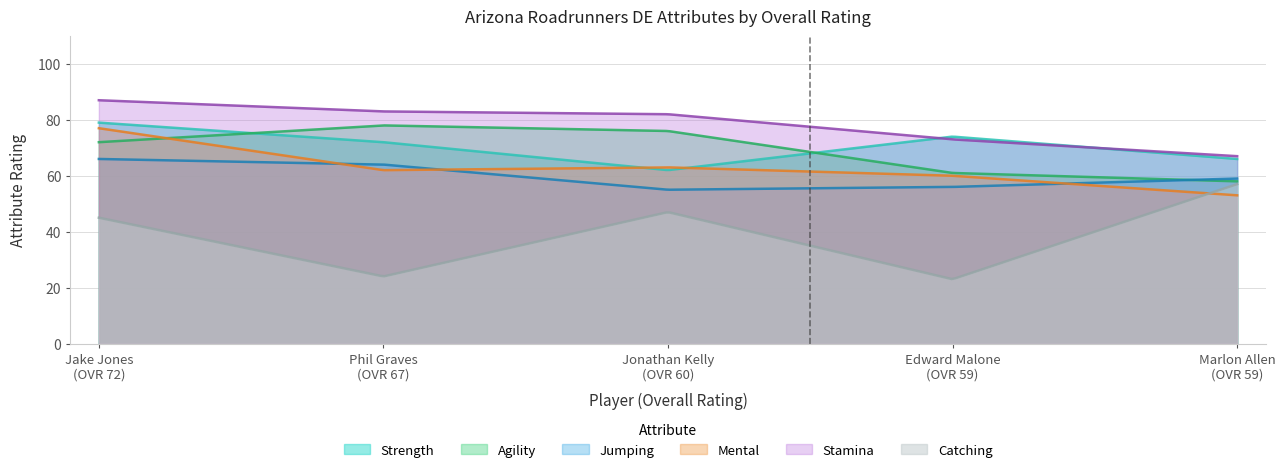

Count the number of categories in the chart.

300